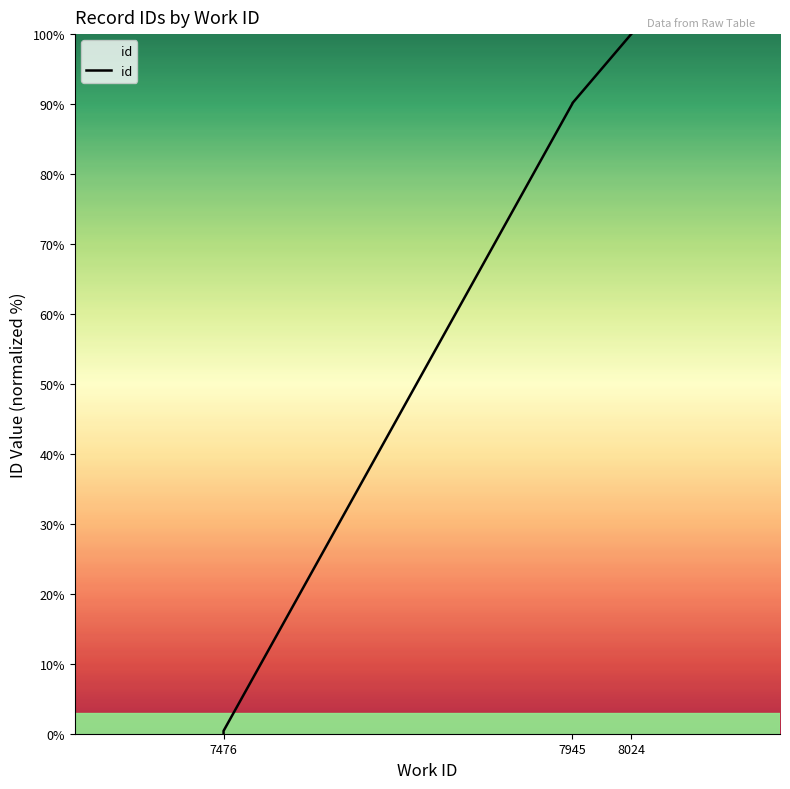

What is the value of the 3rd point from the left?

90.1